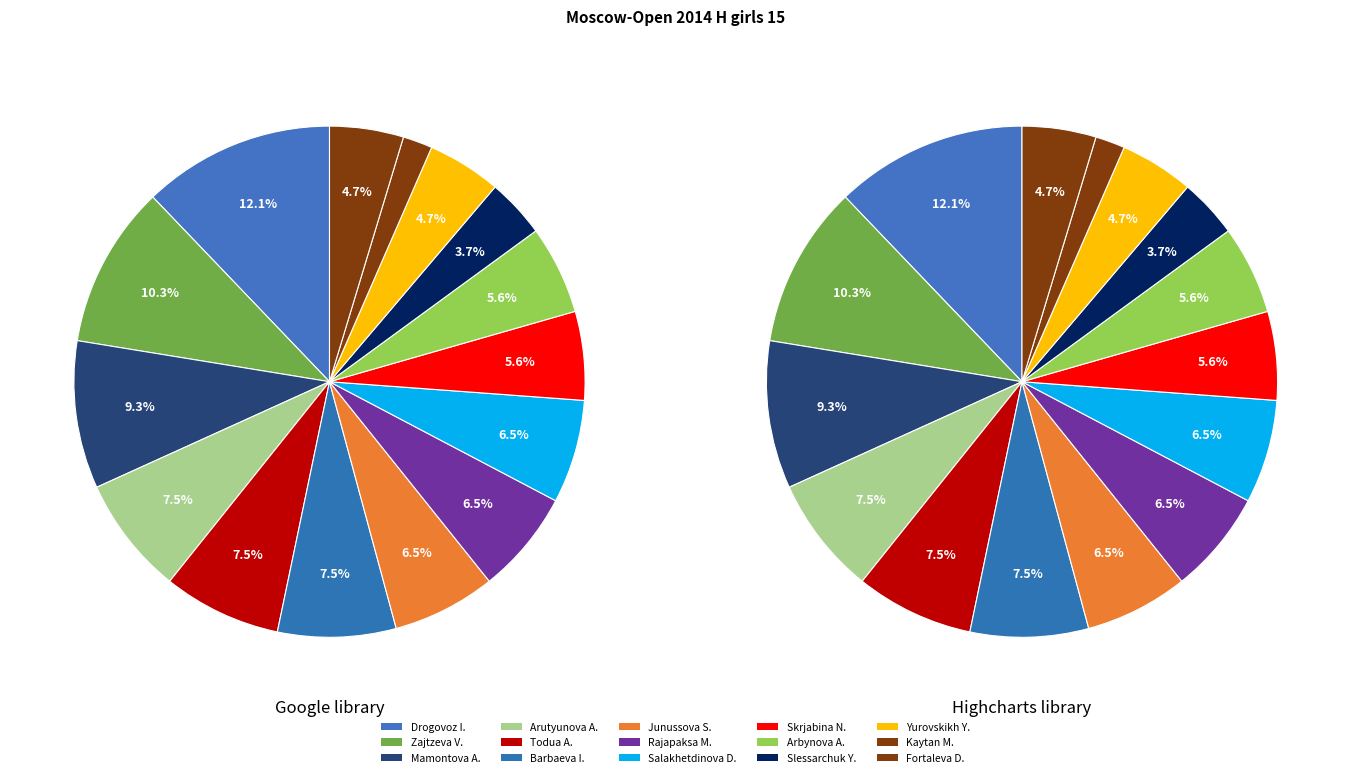

Which category has the smallest portion of the pie?

Kaytan Mira